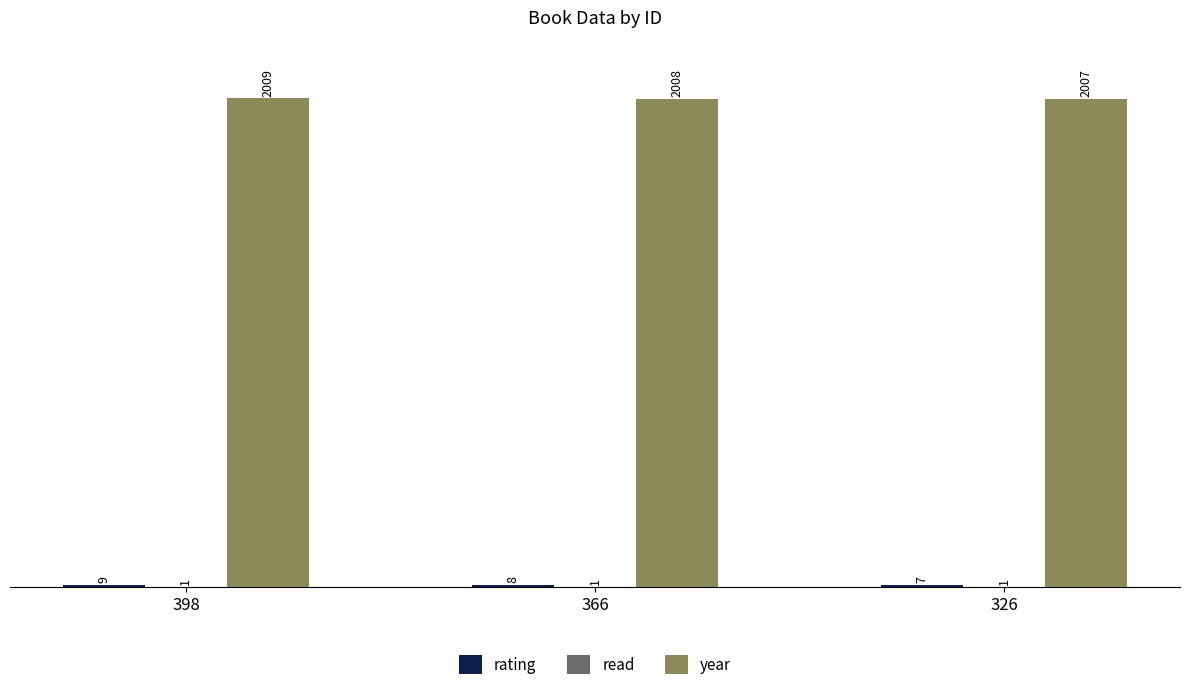

The value of year at 326 is 2007. True or false?

True